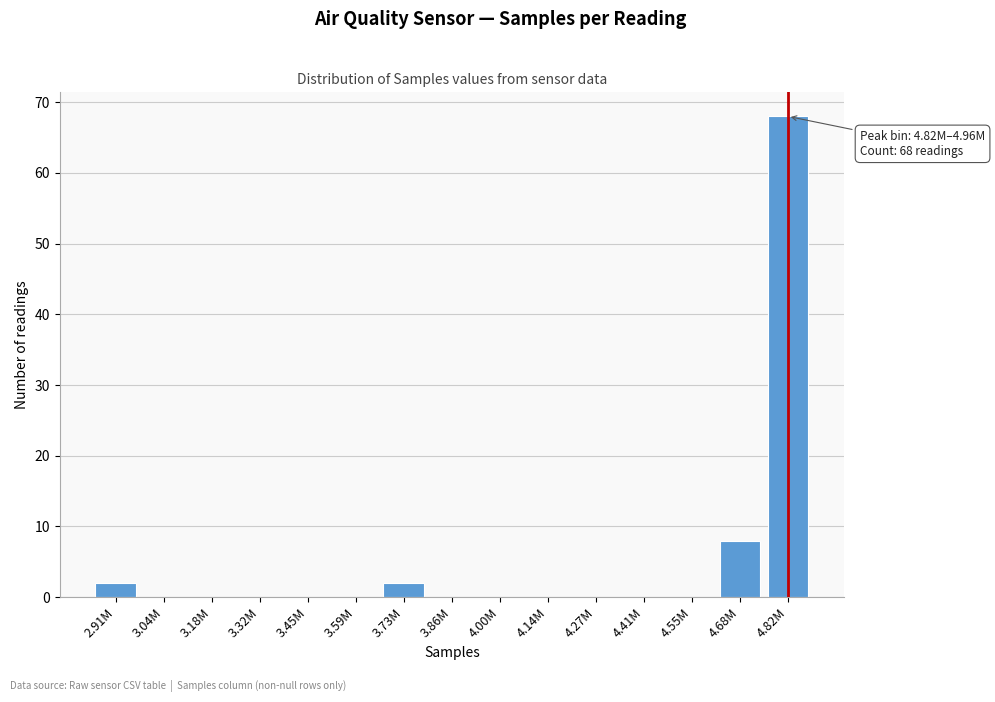

Reading left to right, list all the values displayed in this chart.

2.91M=2	3.04M=0	3.18M=0	3.32M=0	3.45M=0	3.59M=0	3.73M=2	3.86M=0	4.00M=0	4.14M=0	4.27M=0	4.41M=0	4.55M=0	4.68M=8	4.82M=68